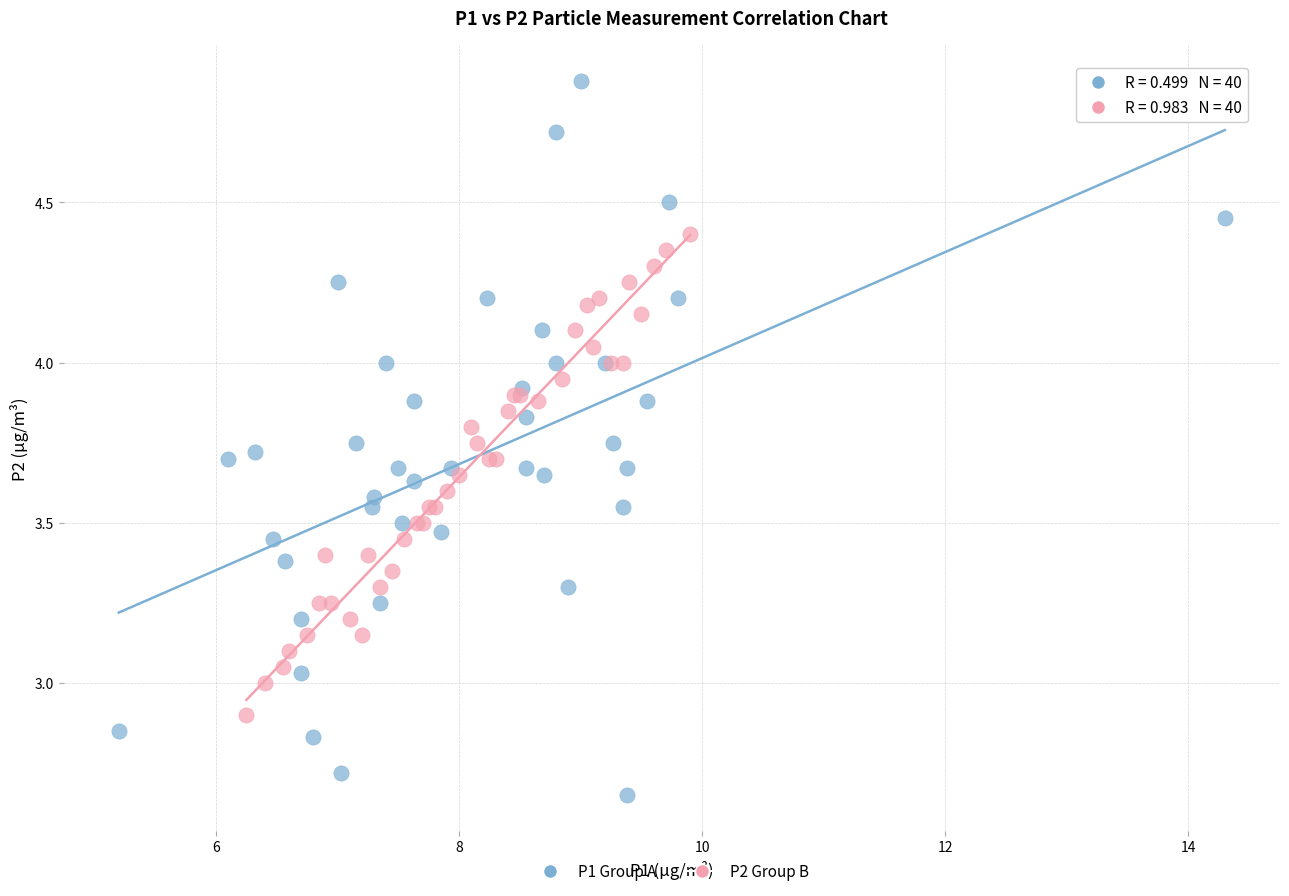

Which series reaches the maximum Y coordinate?

P1 Group A